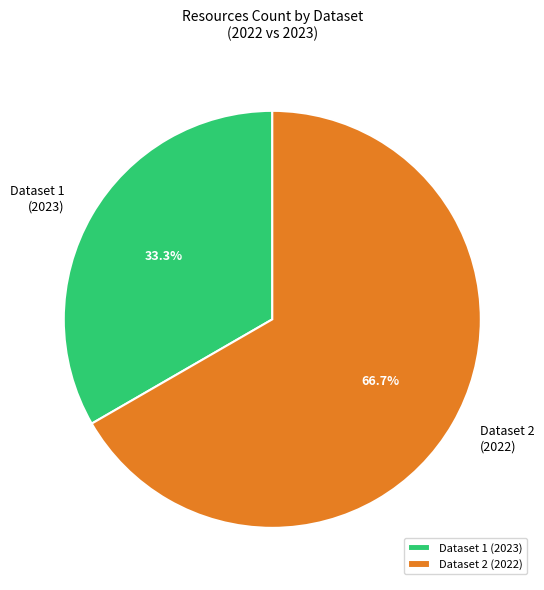

What is the ratio of the value at Dataset 1 (2023) to the value at Dataset 2 (2022)?

0.5